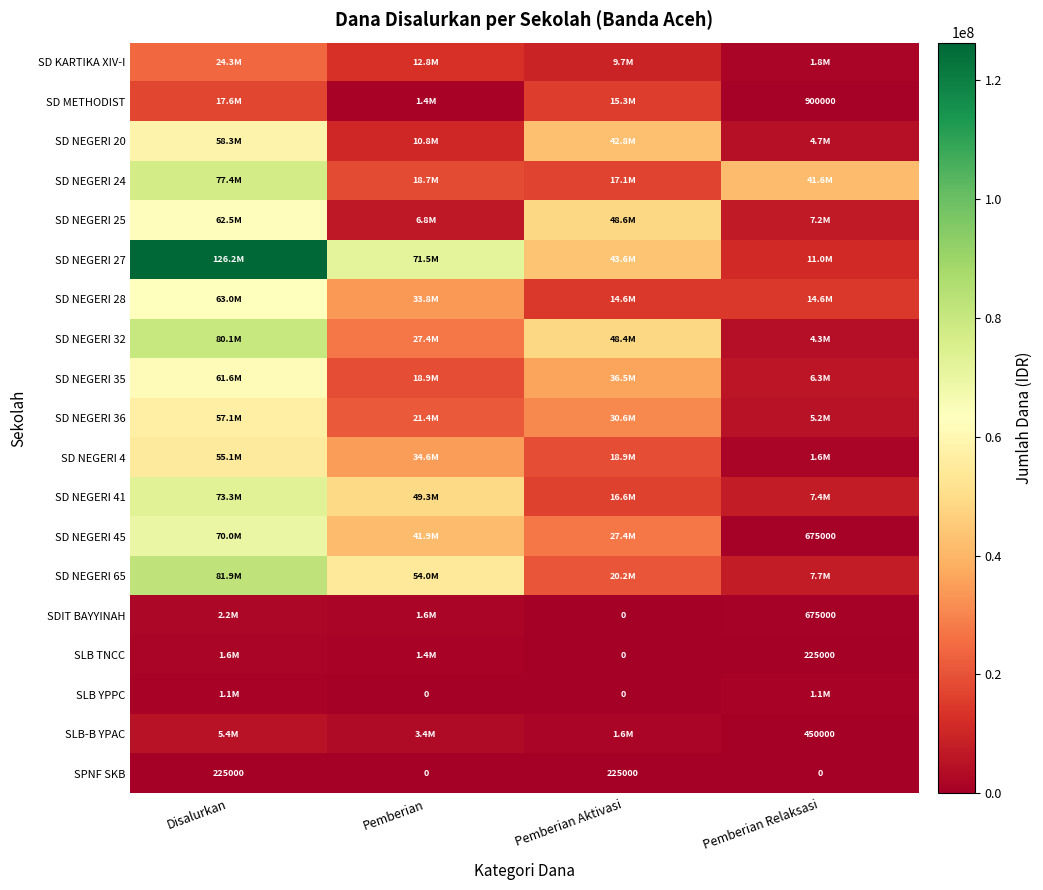

The SPNF SKB series shows 131927 at Disalurkan. True or false?

False